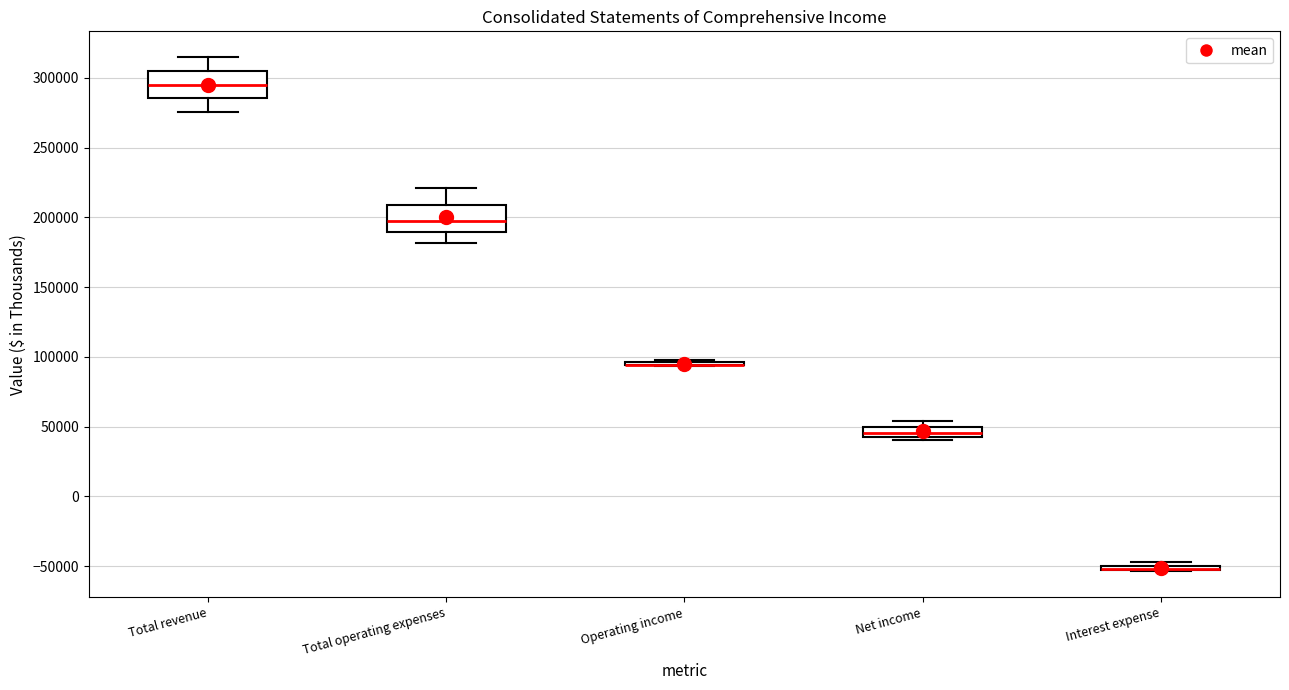

Where does the lower whisker of the box for Total revenue end on the y-axis? The values are not printed on the chart, so give them approximately, as read against the axis.

275000